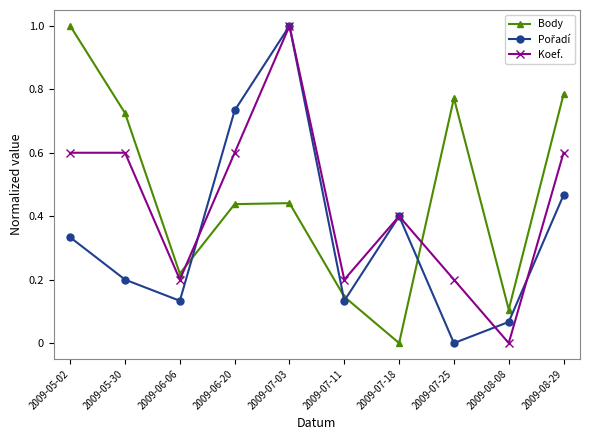

The value of Koef. at 2009-05-30 is 0.6. True or false?

True